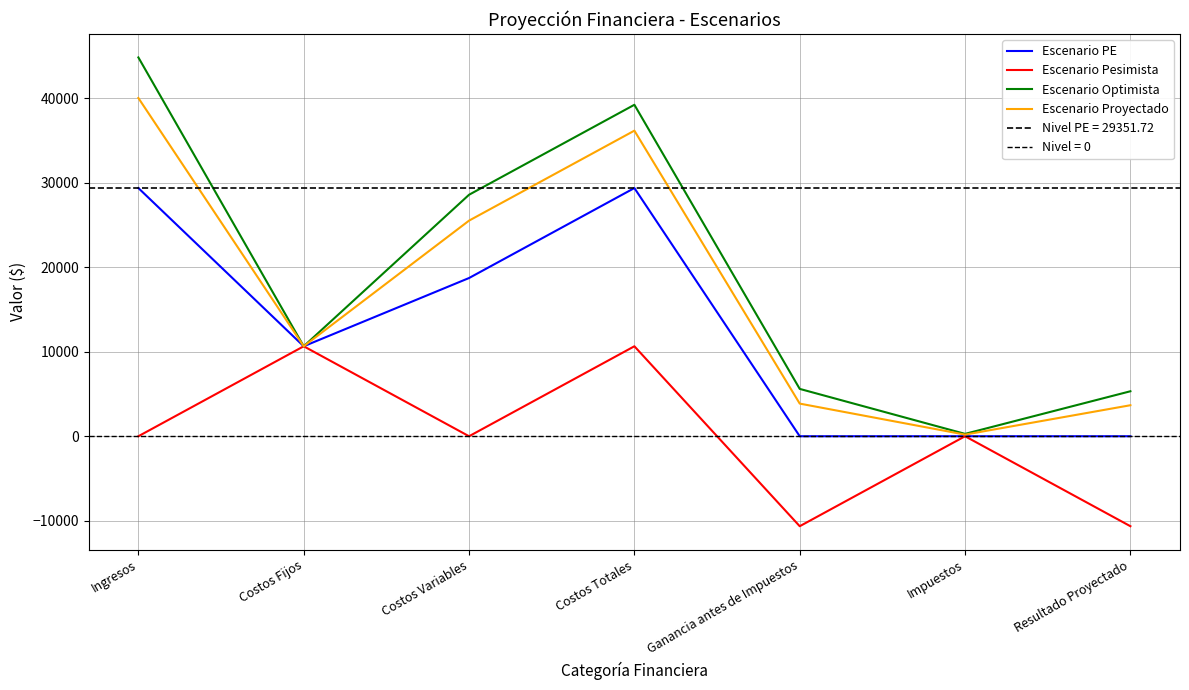

Which category has the lowest value in the Escenario PE series?

Ganancia antes de Impuestos